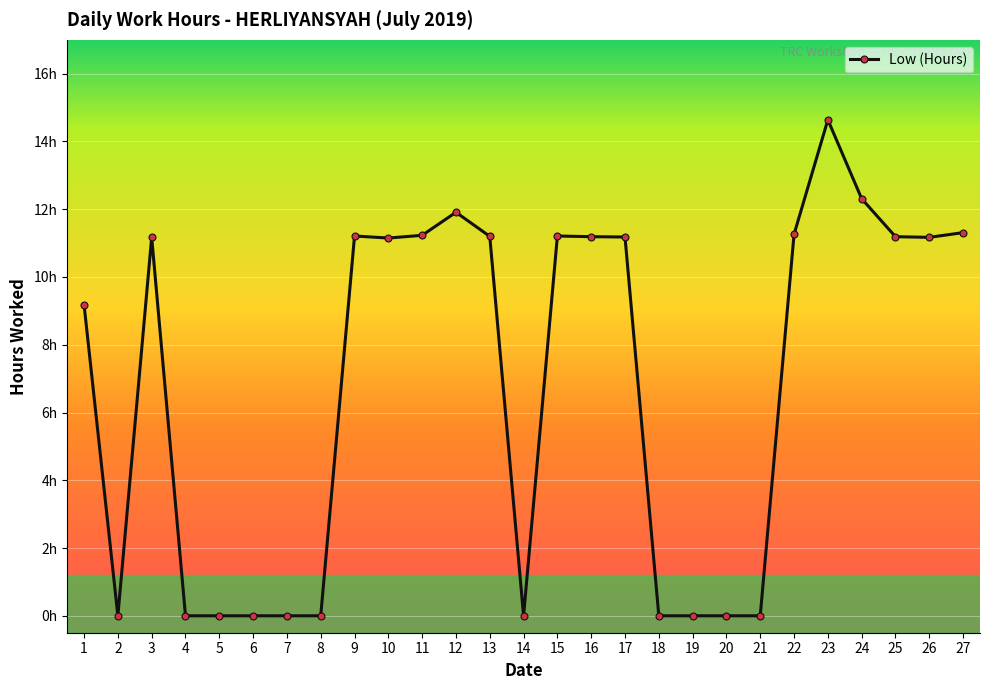

What is the value of the 12th point from the left?

11.9